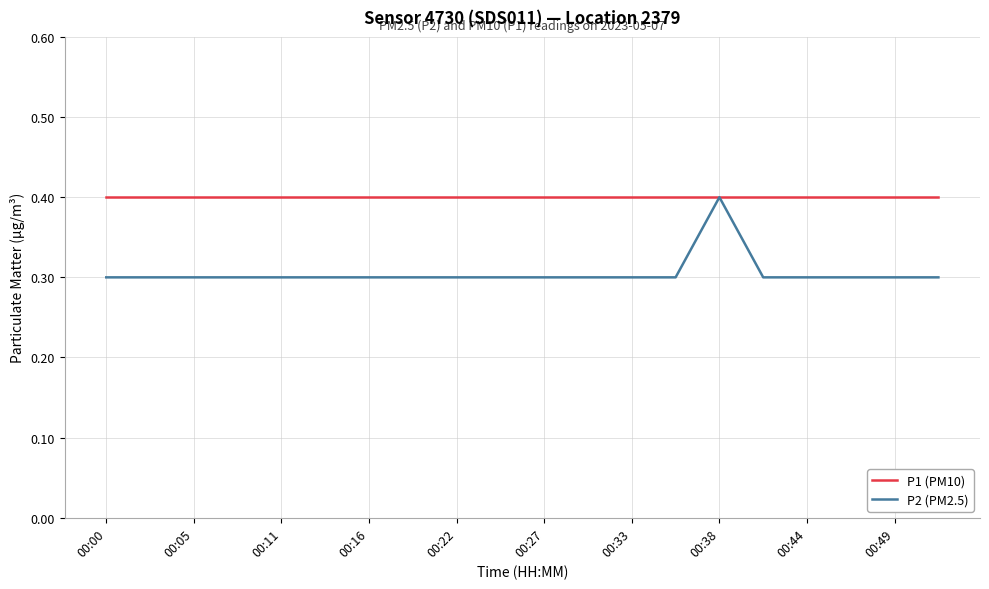

Which series has the widest spread of values?

P2 (PM2.5)